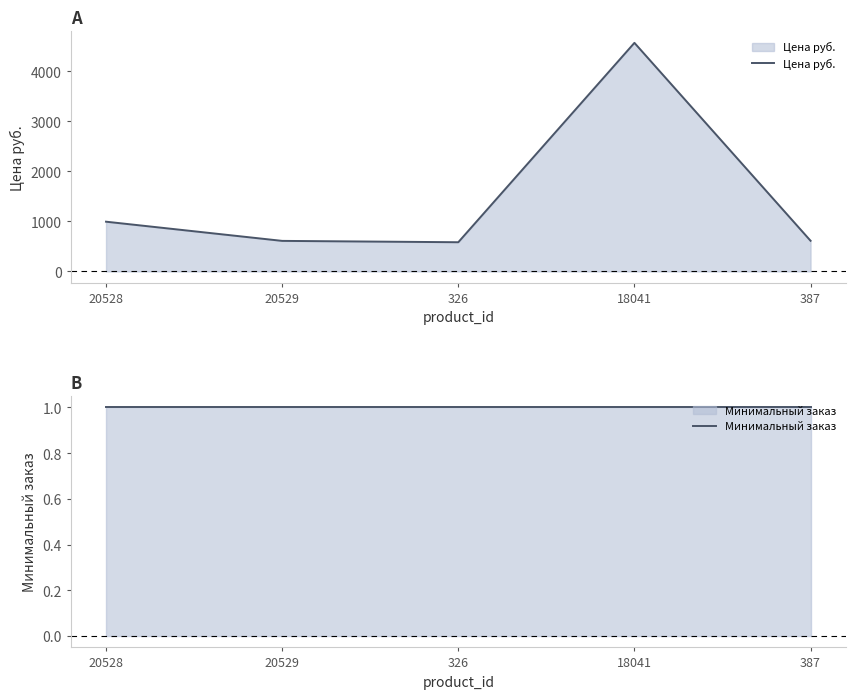

Reading right to left, what are all the values shown in this chart?

Цена руб.: 613.0	4573.2	584.0	611.0	995.0
Минимальный заказ: 1.0	1.0	1.0	1.0	1.0